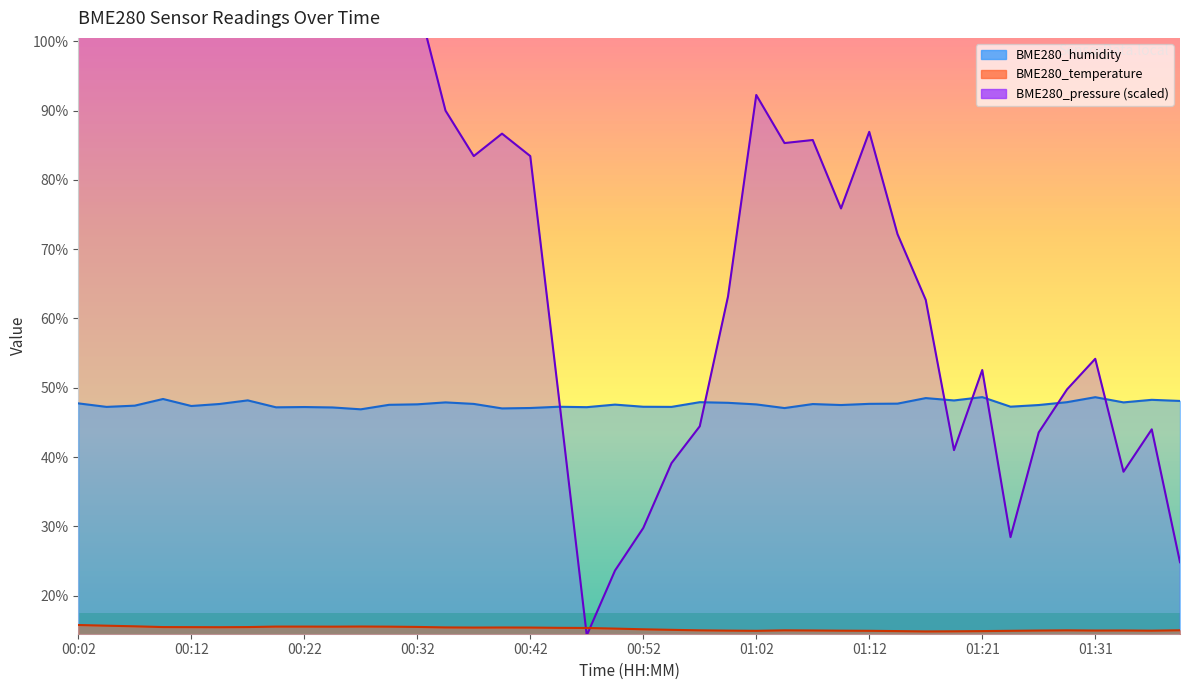

Between 01:02 and 00:37, which is larger?

00:37